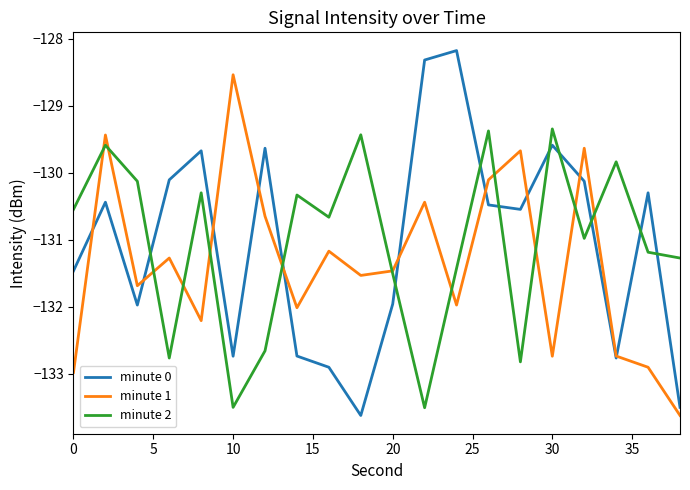

Rank the series by their maximum value, from highest to lowest.

minute 0, minute 1, minute 2